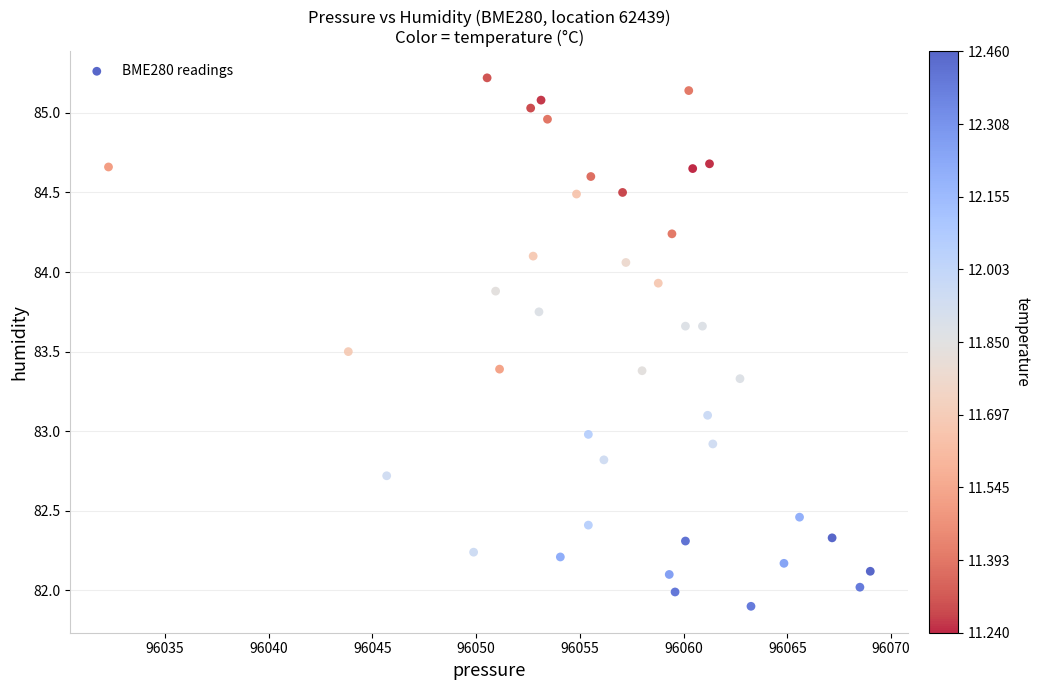

What is the range of Y values (max minus min)?

3.3